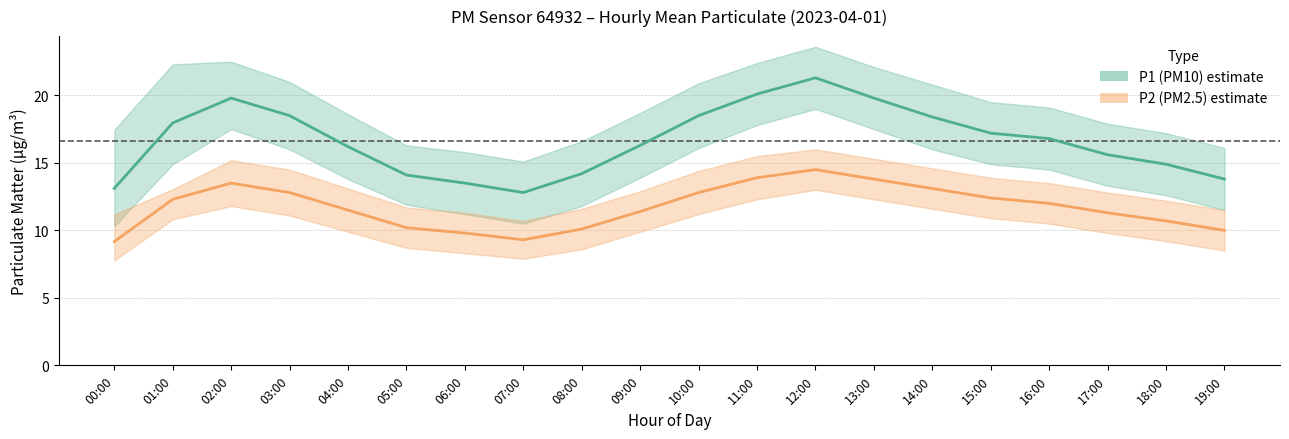

At which label does P2 (PM2.5) estimate reach its minimum?

00:00